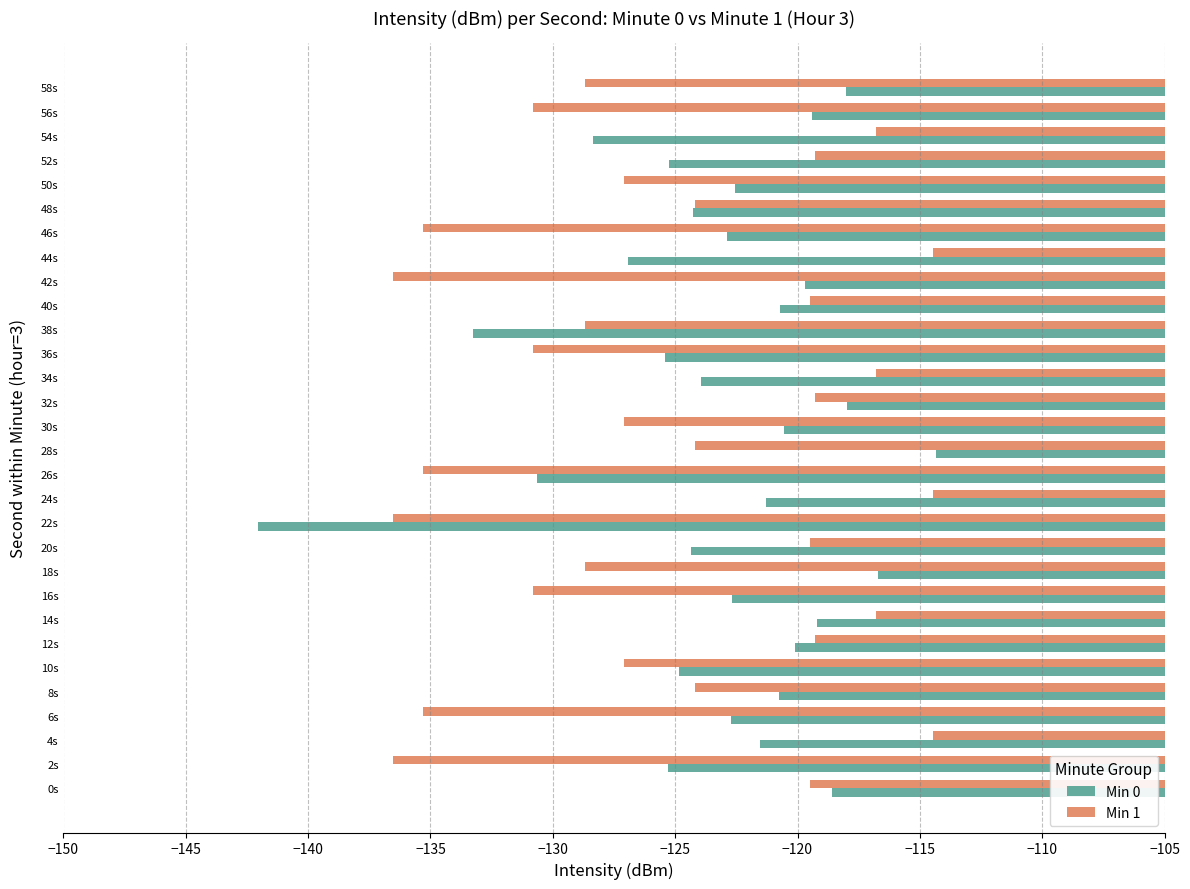

Which series has the widest spread of values?

Min 0